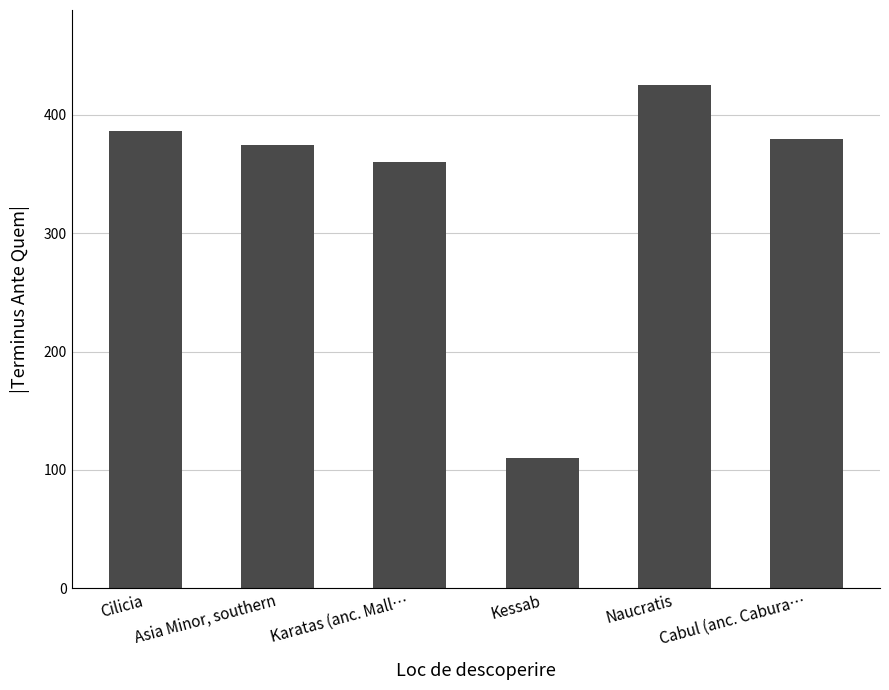

Reading left to right, extract all data points from this chart.

Cilicia=386.7	Asia Minor, southern=375.0	Karatas (anc. Mall…=360.0	Kessab=110.0	Naucratis=425.0	Cabul (anc. Cabura…=380.0